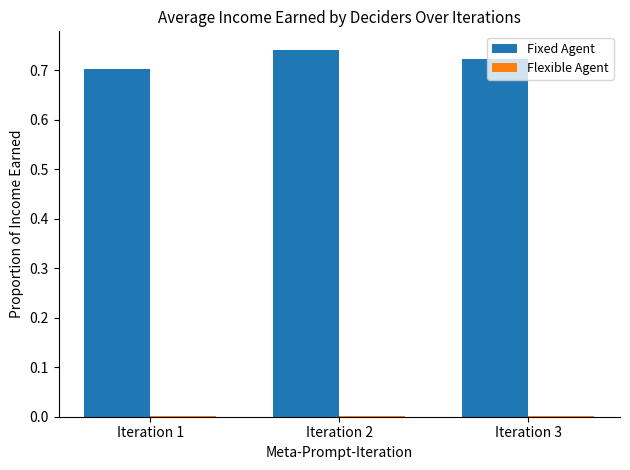

True or false: Fixed Agent has a value of 1.1 at Iteration 1.

False